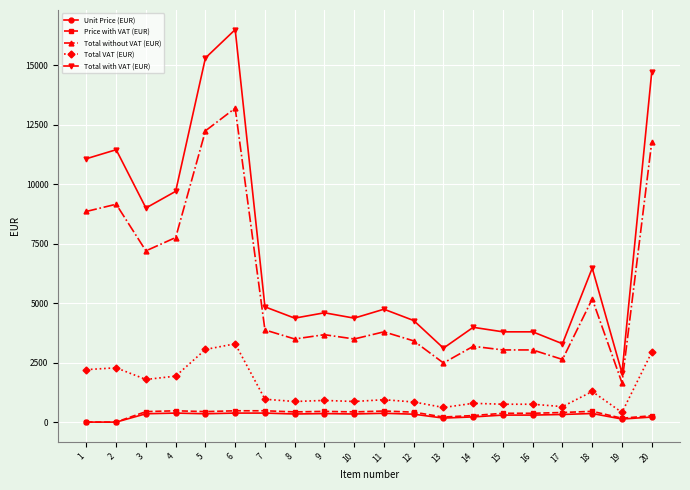

Is it true that Total without VAT (EUR) equals 4743.6 at 17?

False